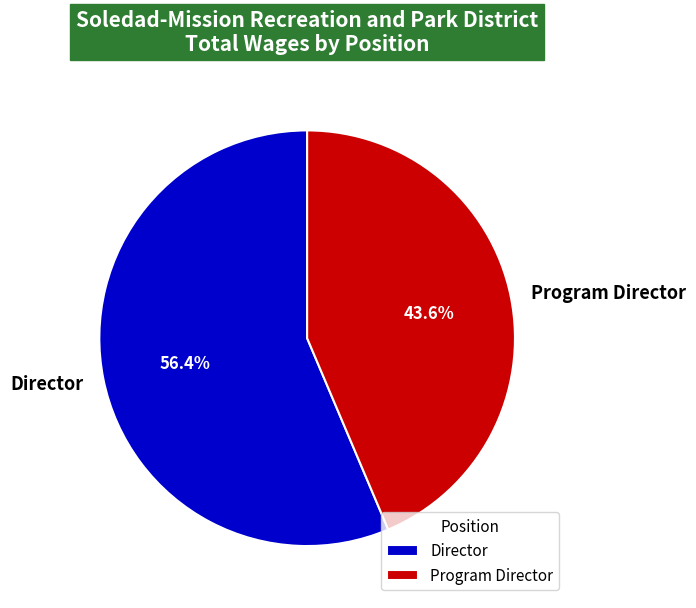

What is the total percentage of Program Director and Director?

100.0%